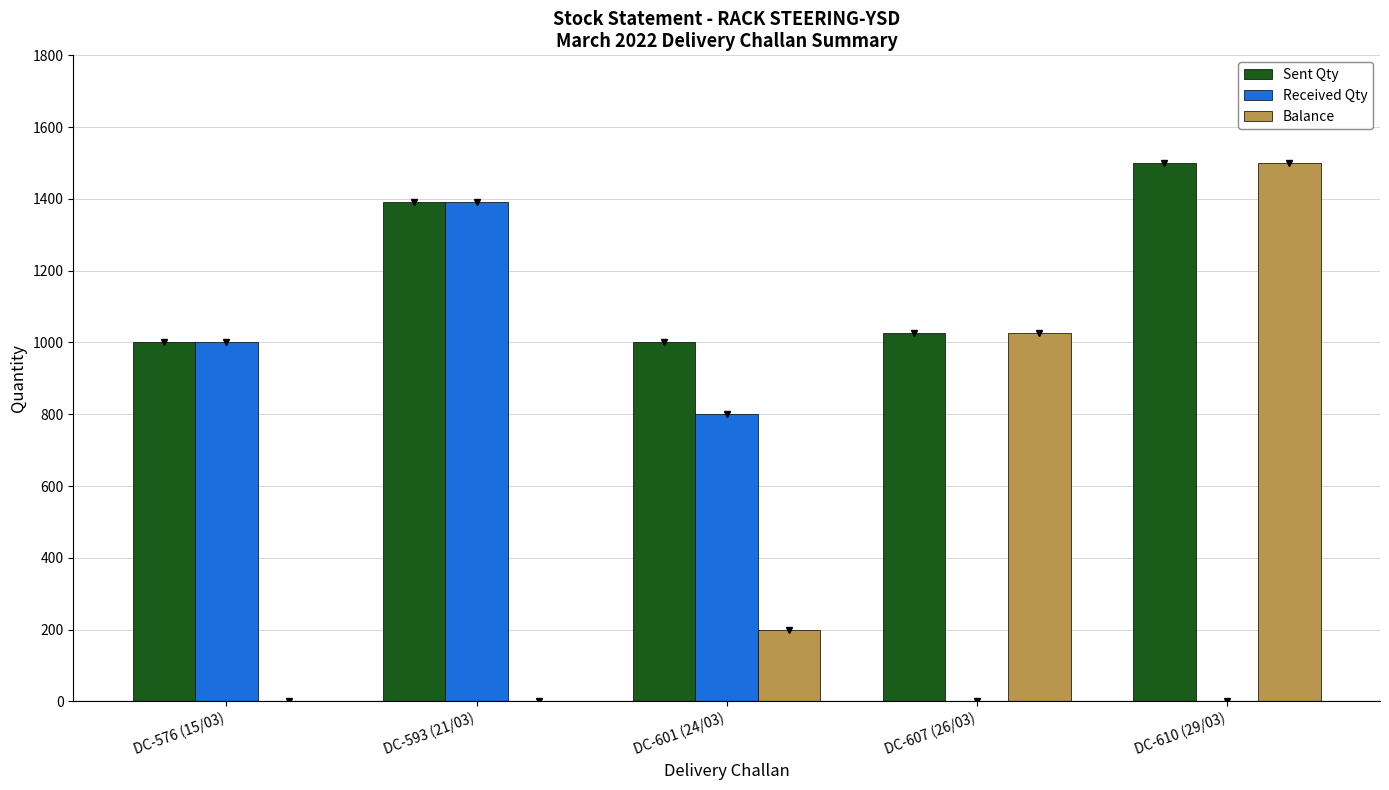

Where is Sent Qty nearest to the value 1250?

DC-593 (21/03)